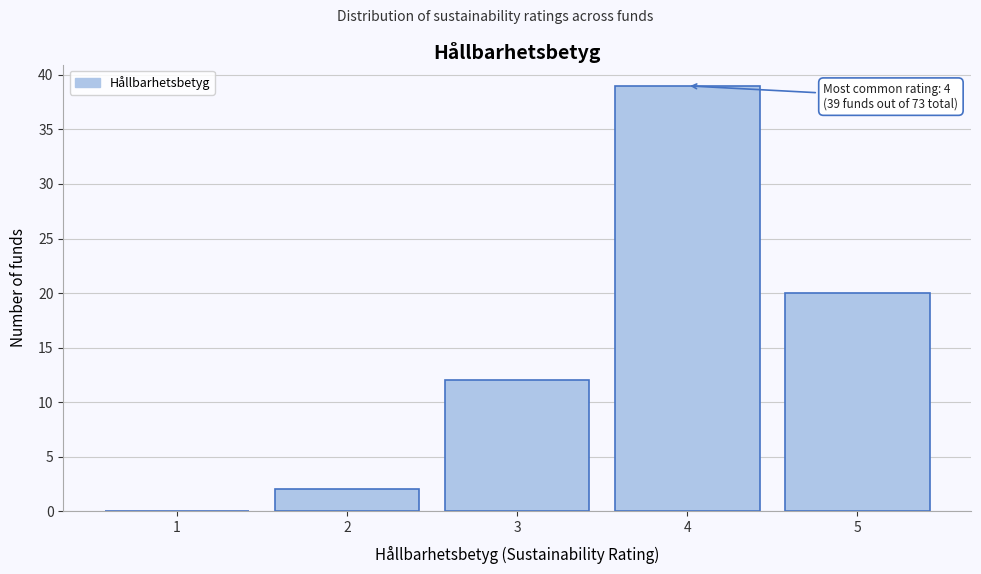

Over which range of the x-axis is the bar tallest?

3.5 to 4.5